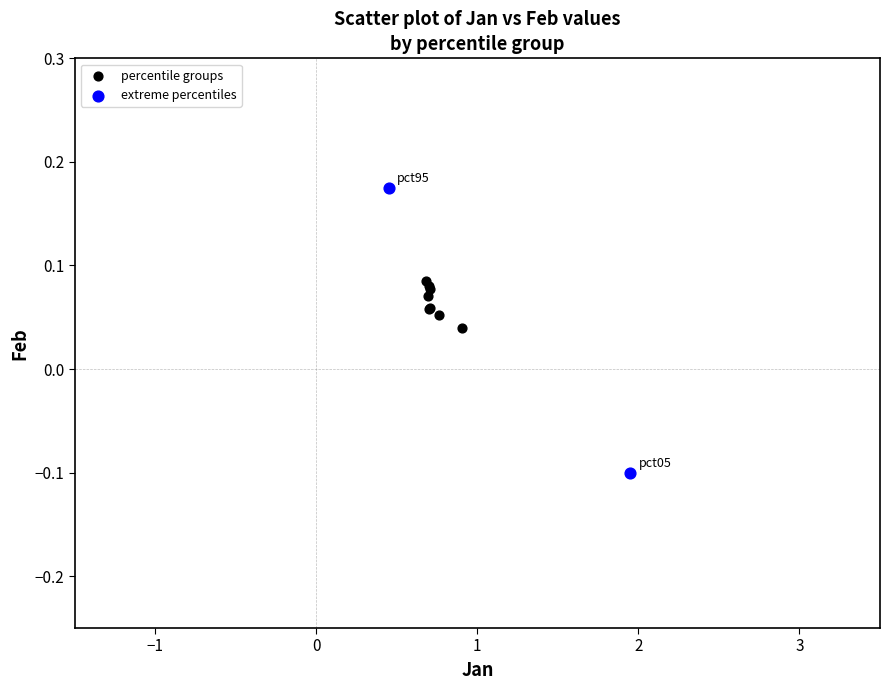

Which series has the largest Y range (max minus min)?

extreme percentiles